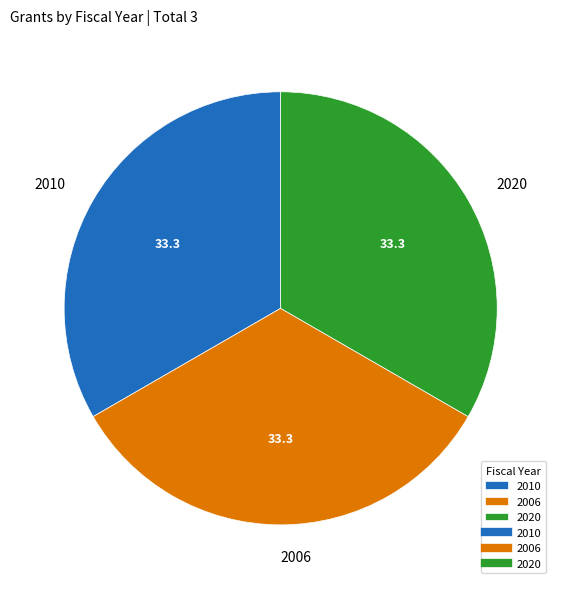

What is the ratio of the value at 2020 to the value at 2010?

1.0